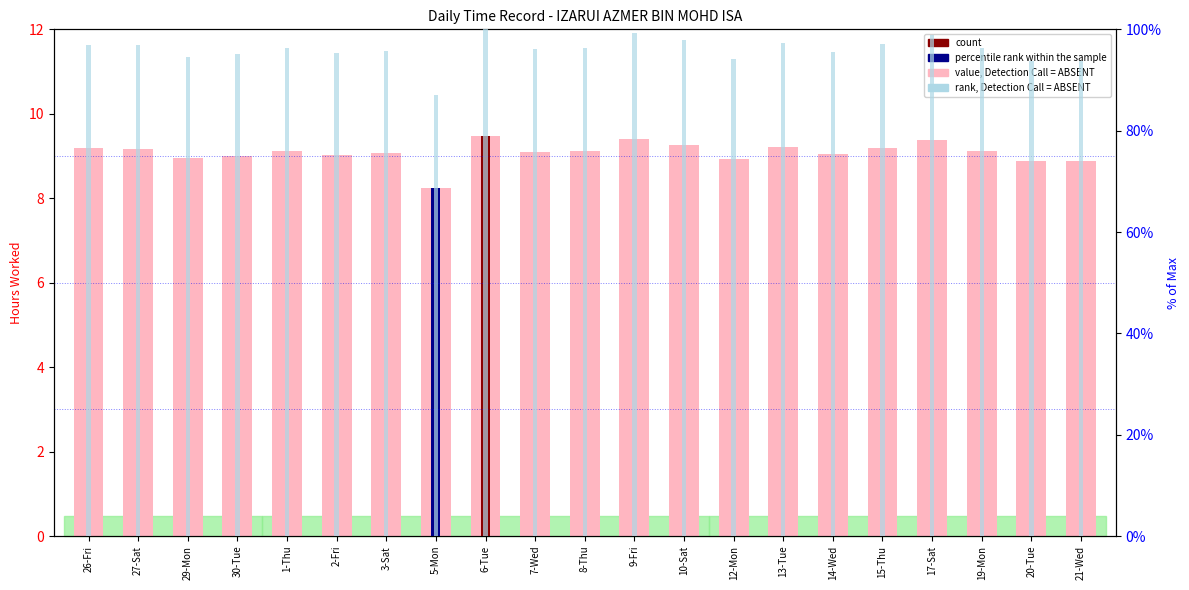

What is the difference between the maximum and minimum values in the Low (hours) series?

1.2